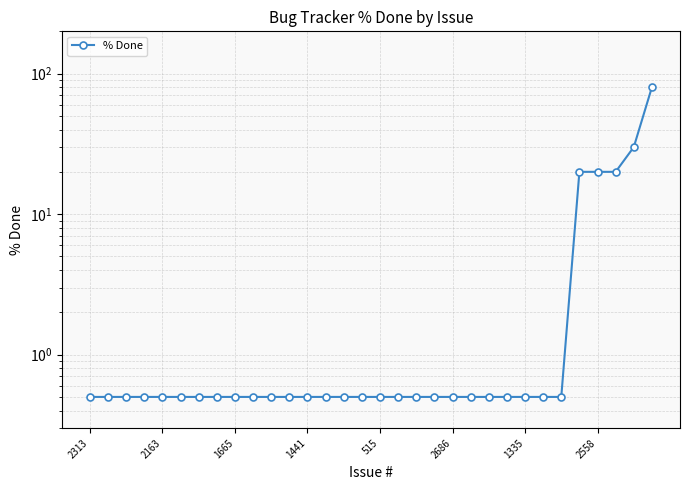

At which label is the value closest to 40?

30